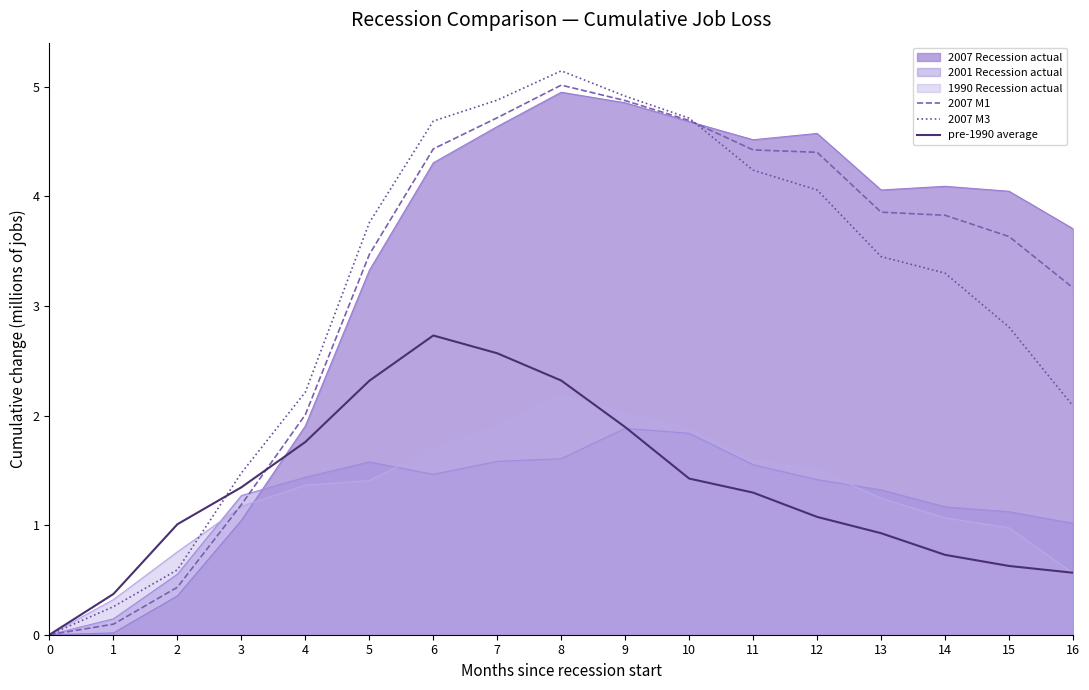

What is the greatest value displayed?

5.1